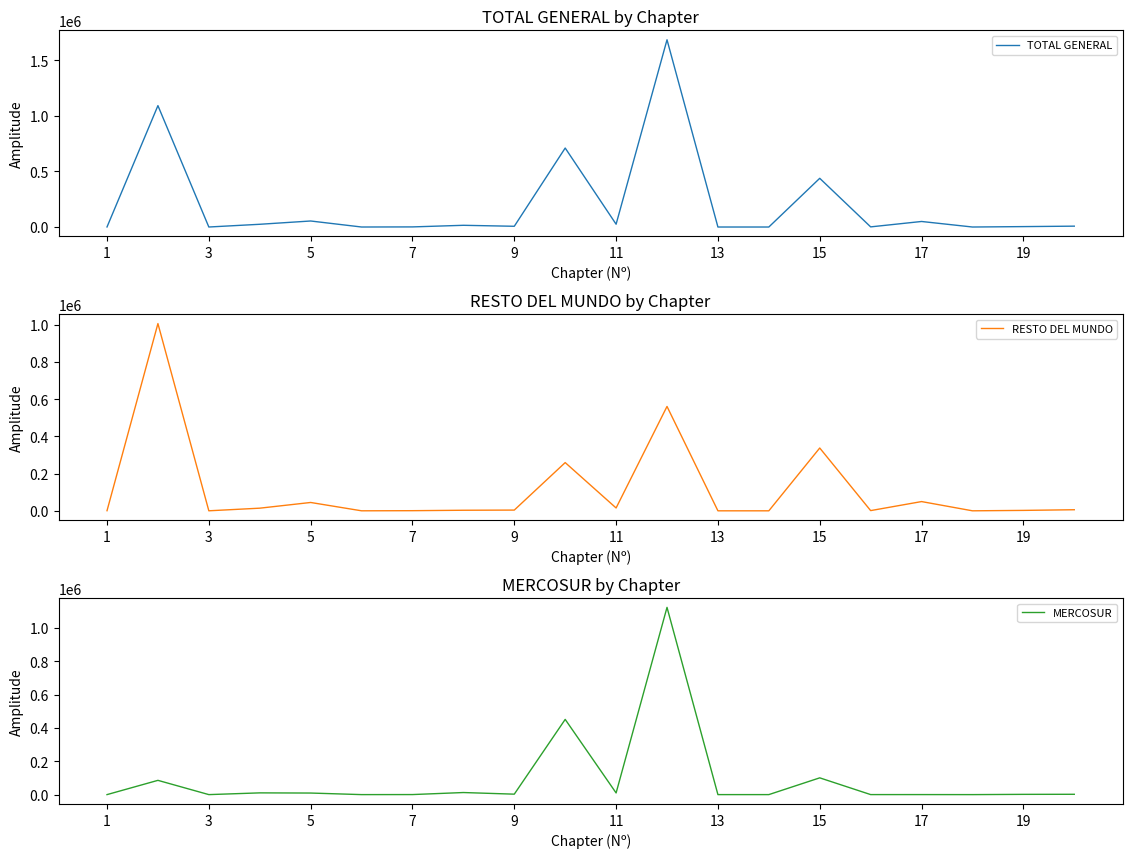

What is the sum of all TOTAL GENERAL values?

4115731